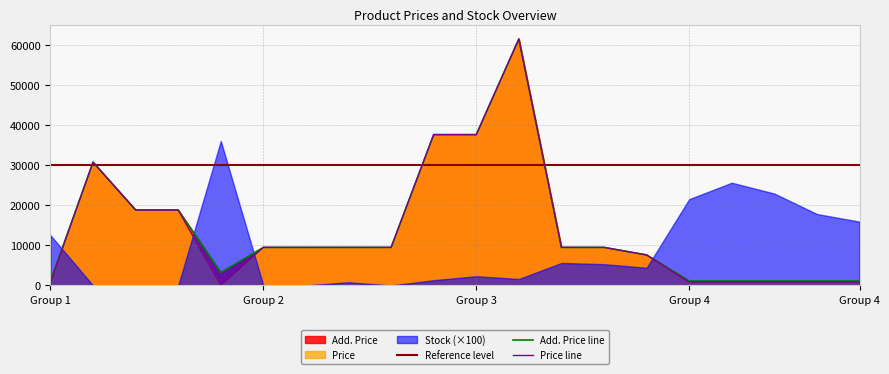

At how many categories does at least one series exceed 53817?

1